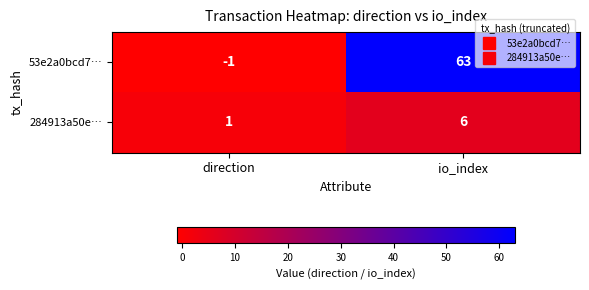

At which label does 284913a50e… reach its peak?

io_index